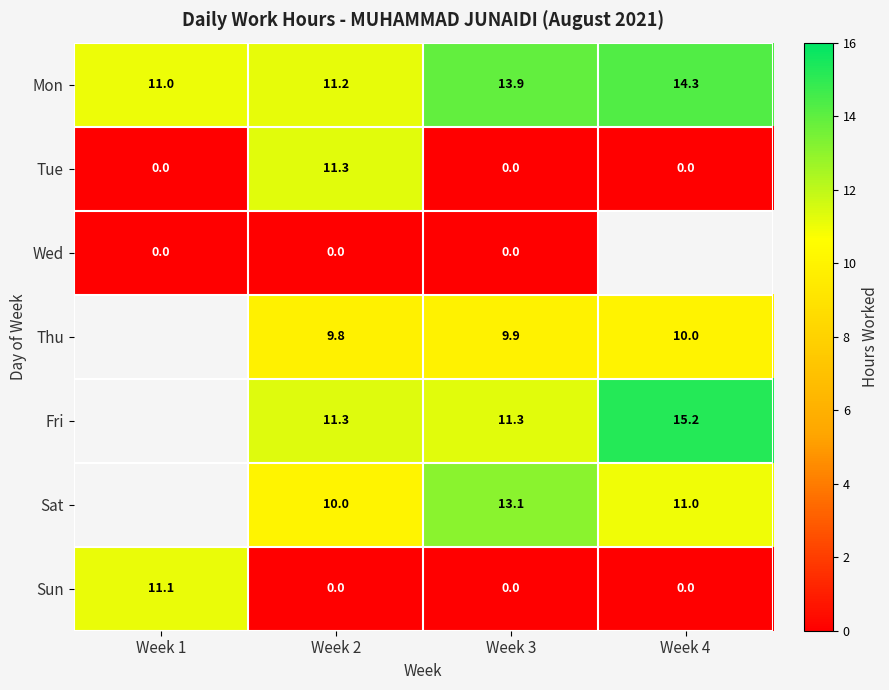

What is the spread (max minus min) of values at Week 3?

13.9